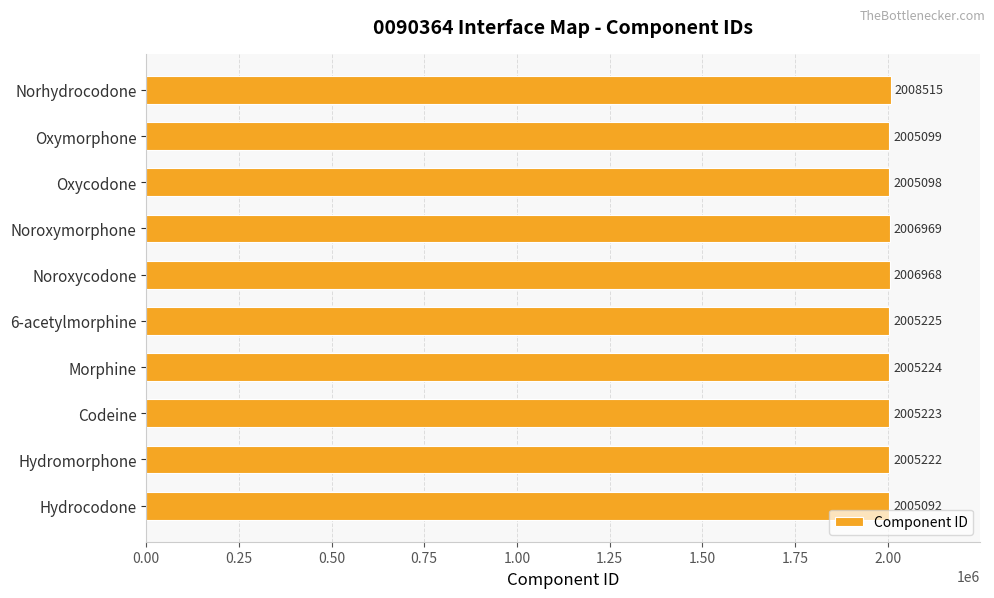

How many series are shown in this chart?

1